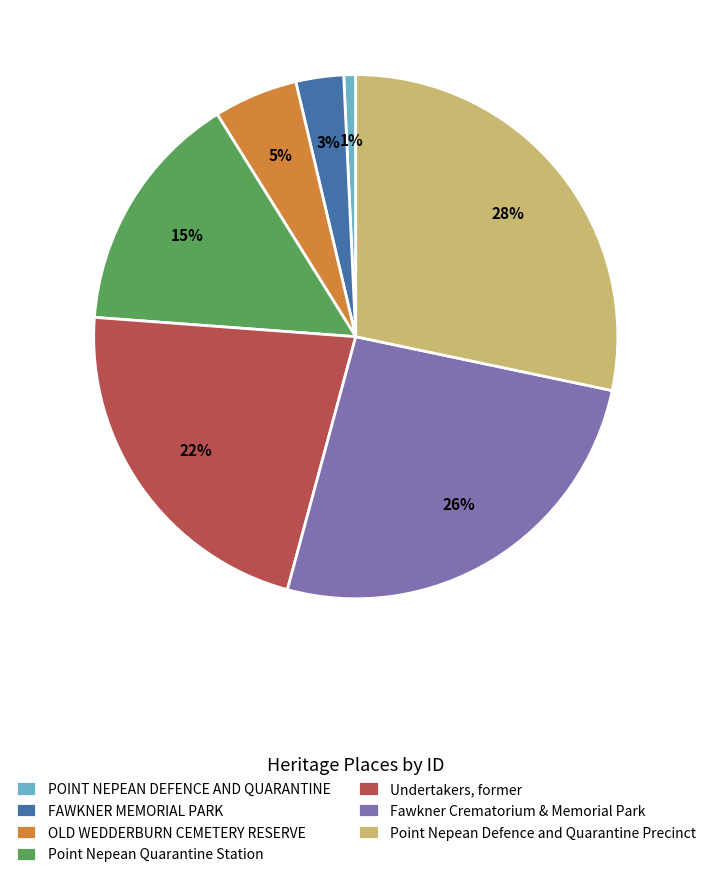

To the nearest percent, what is the combined percentage of Point Nepean Quarantine Station and POINT NEPEAN DEFENCE AND QUARANTINE?

16%